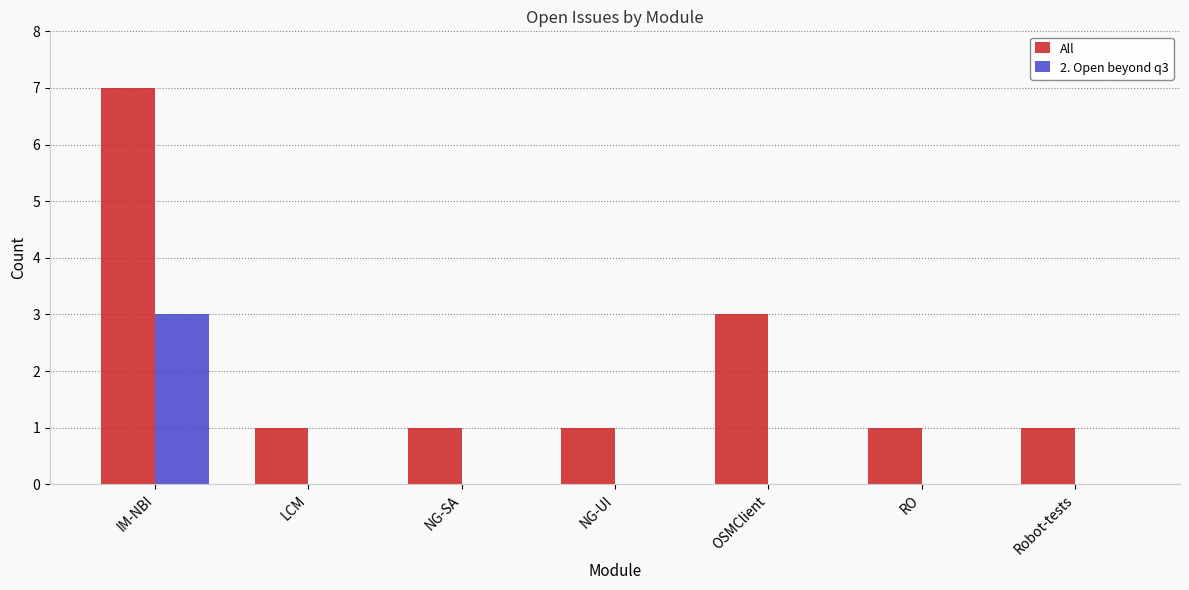

At which label is All closest to 4?

OSMClient